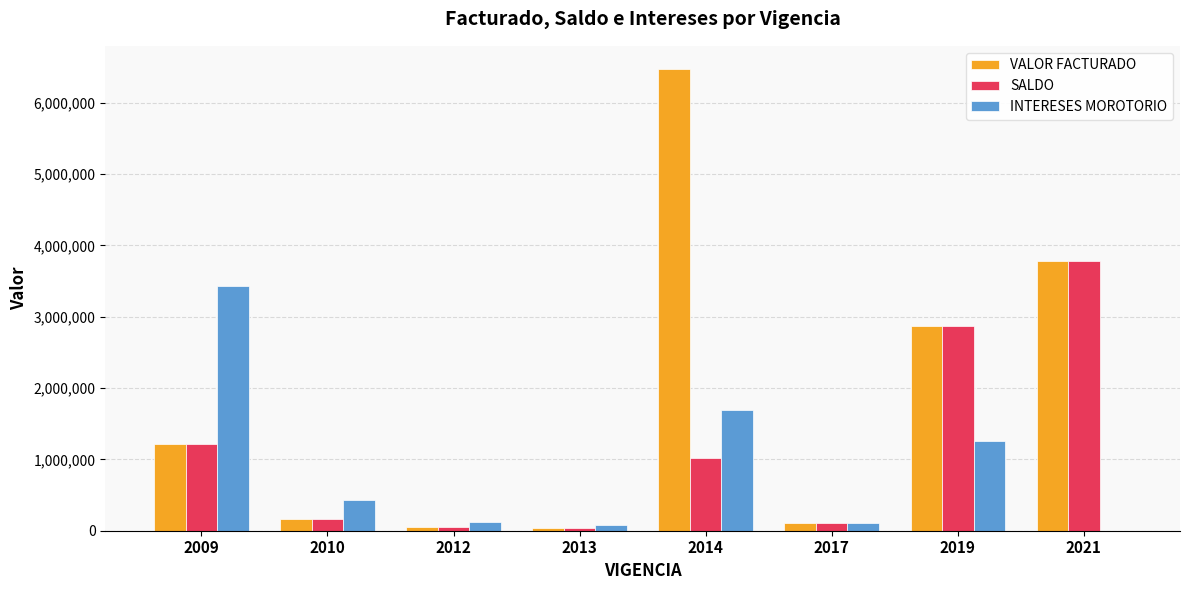

Are the bars horizontal?

No